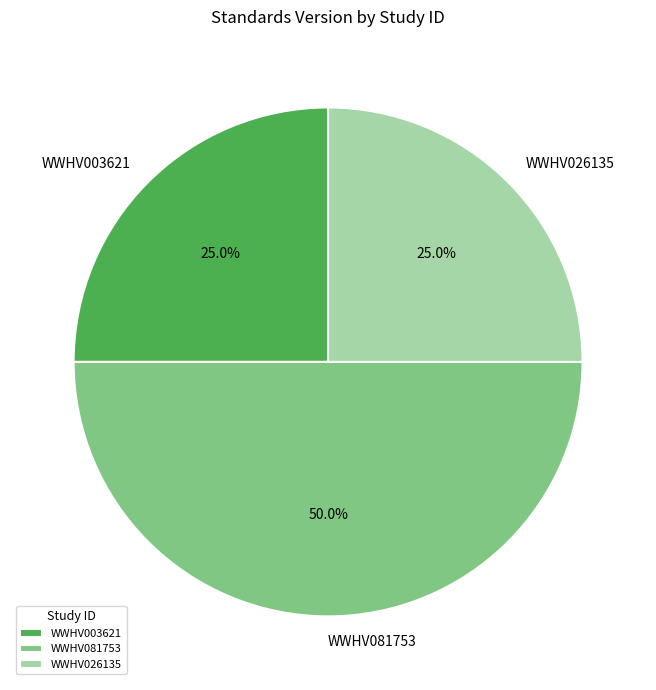

To the nearest percent, what is the difference between the largest and smallest slice percentages?

25%